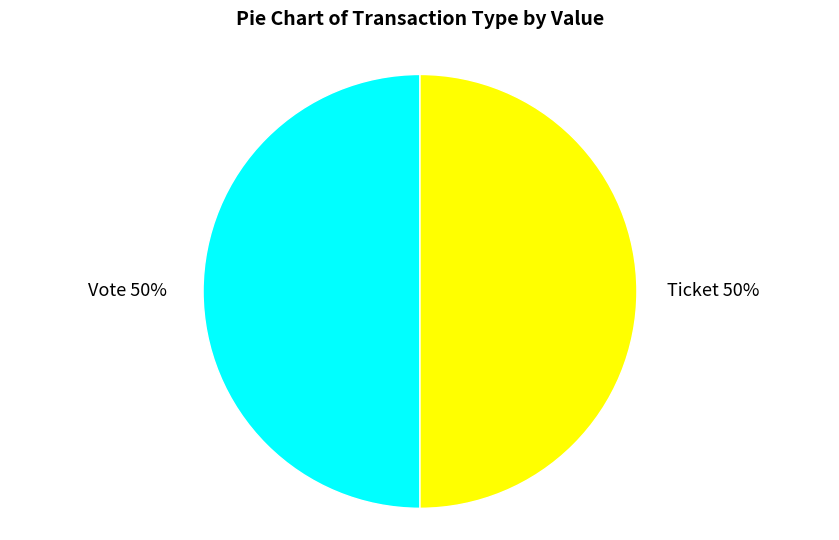

Do Ticket and Vote together represent more than half of the pie?

Yes